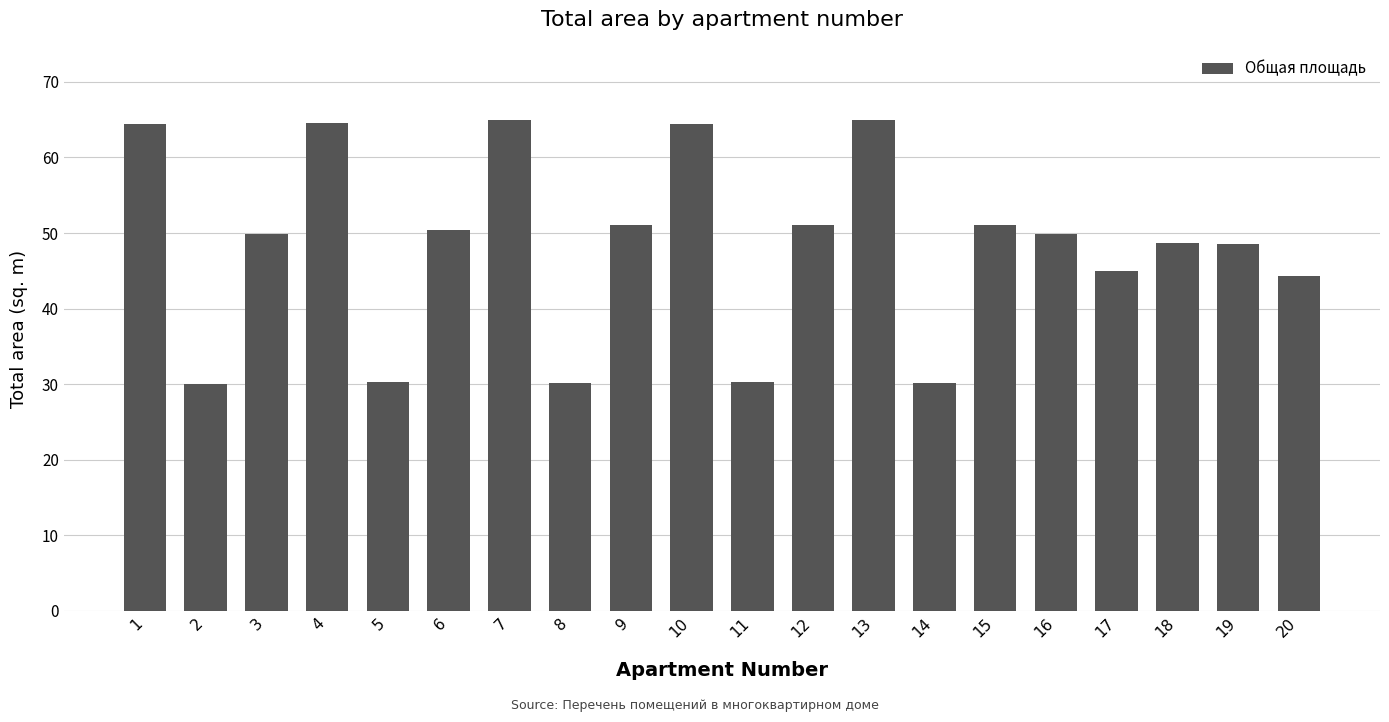

Approximately how many times larger is the value at 10 compared to 15?

1.3